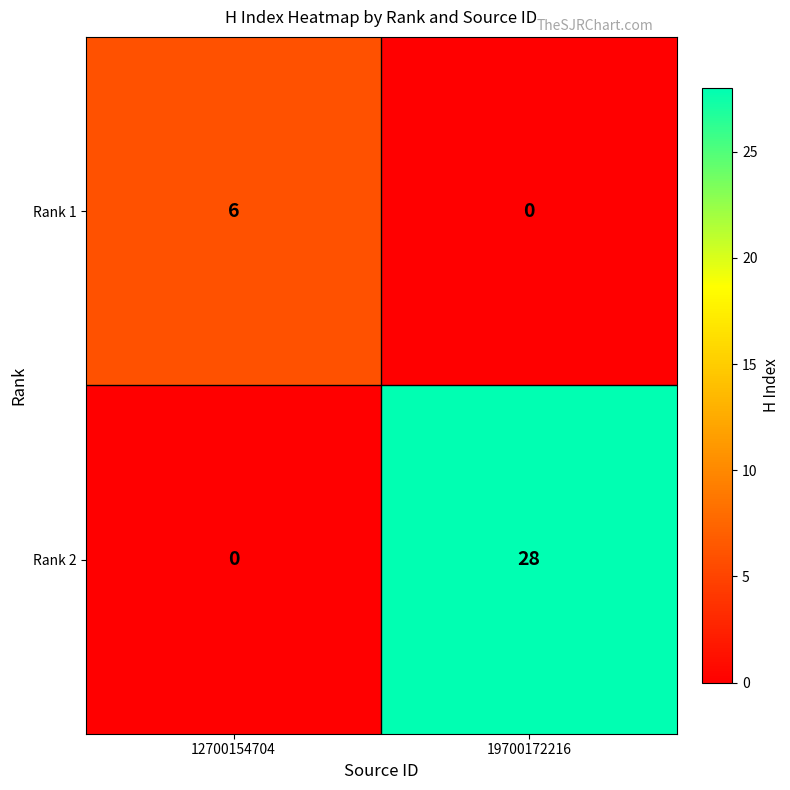

How many positive values does the Rank 1 series have?

1